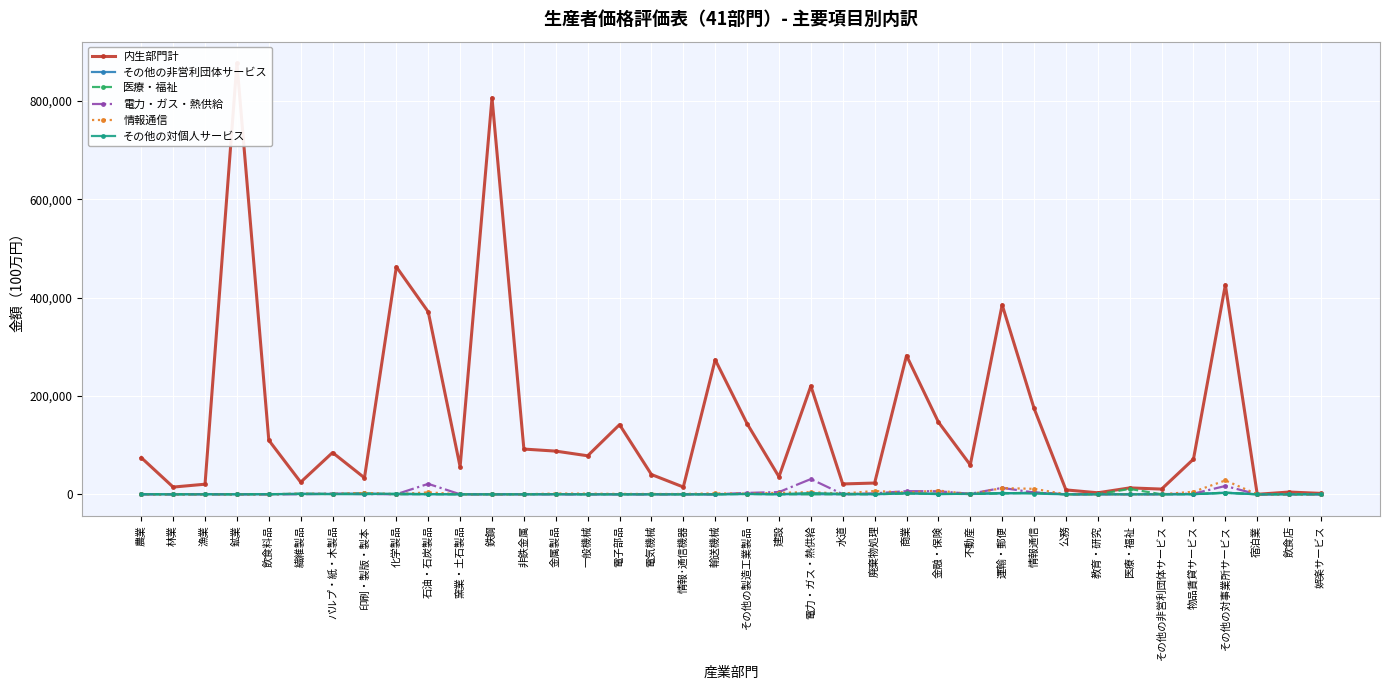

How many series are shown in this chart?

6